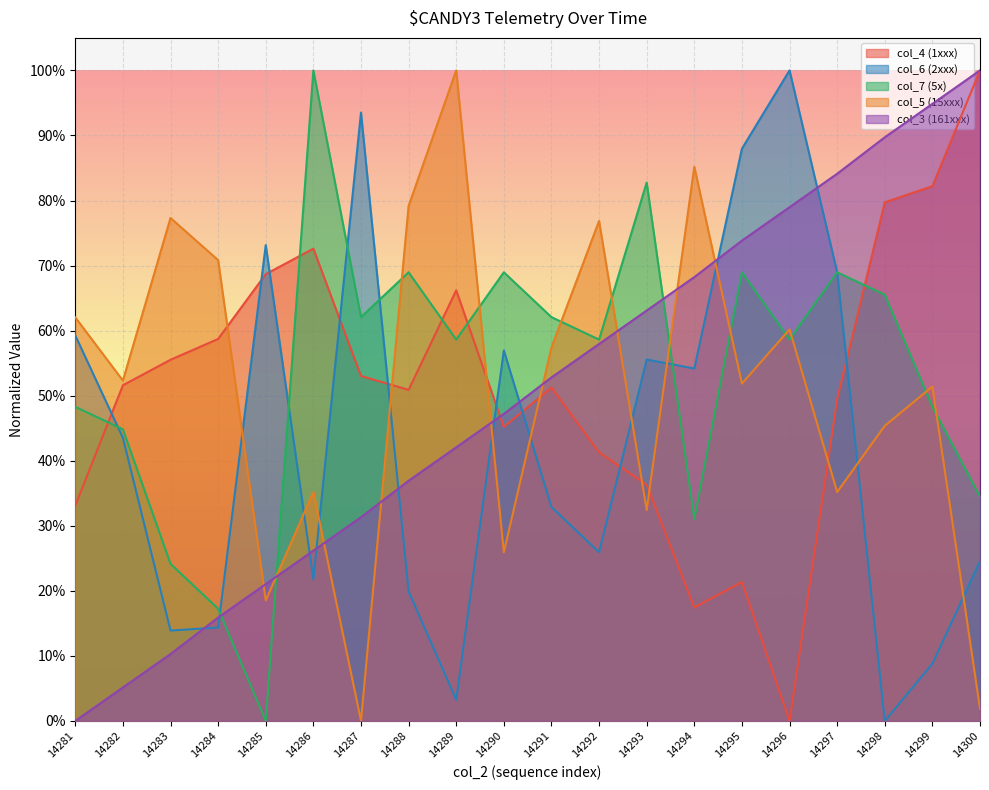

Does the chart display data point markers on the line(s)?

No